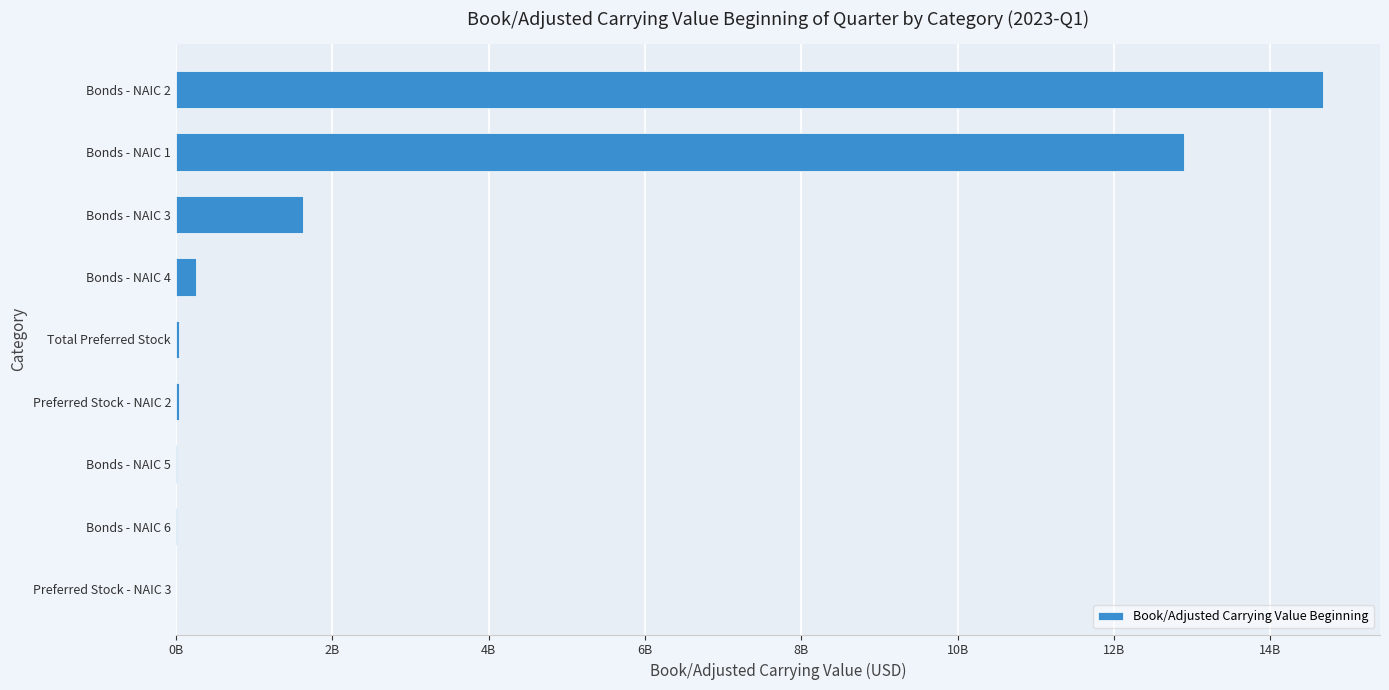

Are the bars horizontal?

Yes